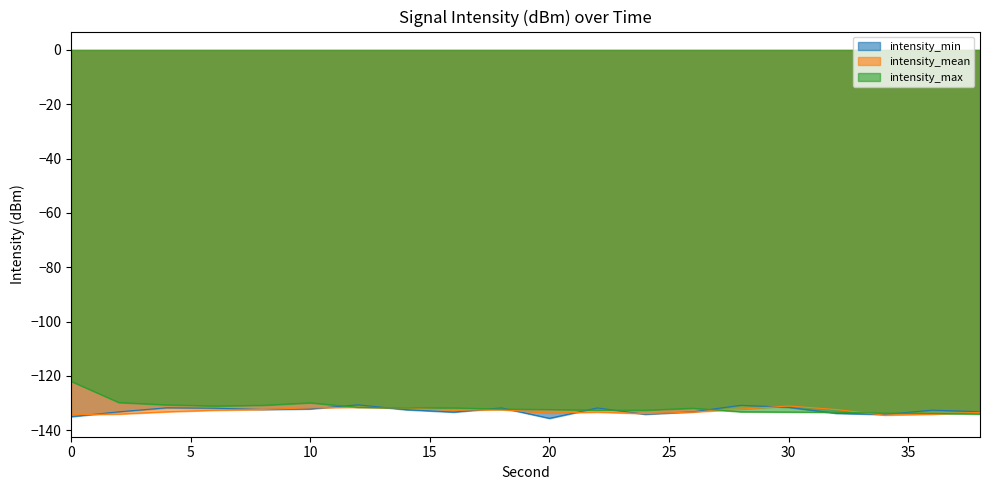

How many lines are shown in the chart?

3